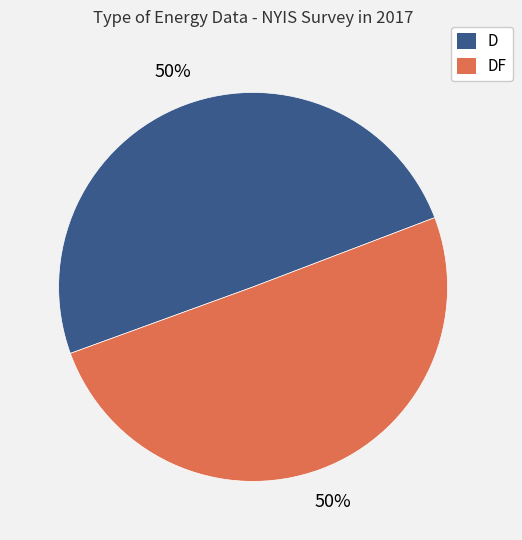

To the nearest percent, what is the average slice percentage?

50%